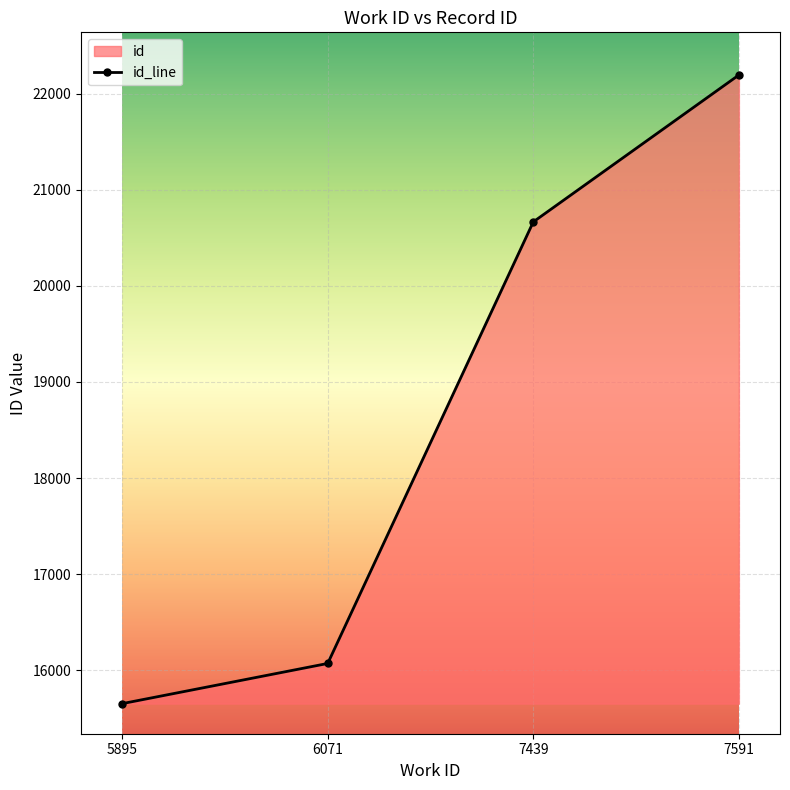

Reading left to right, transcribe all the data shown in this chart.

5895=15653	6071=16071	7439=20665	7591=22193